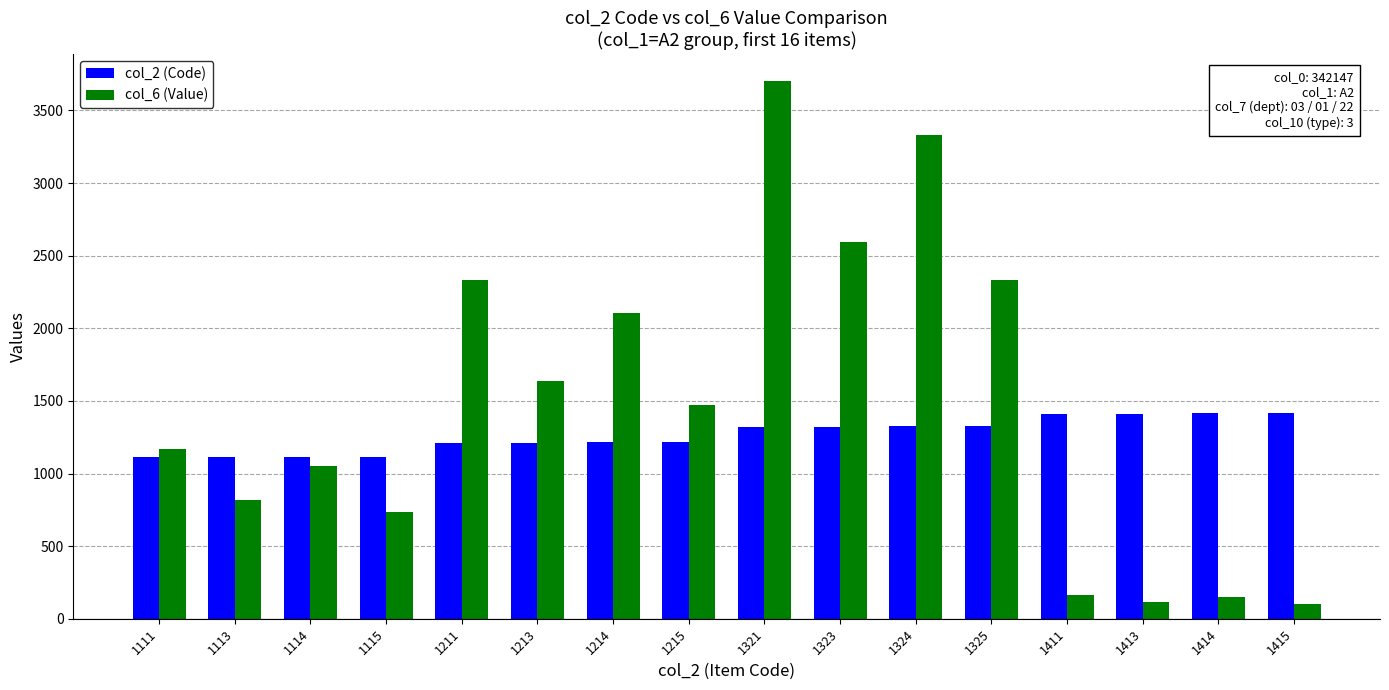

Count the number of categories in the chart.

16